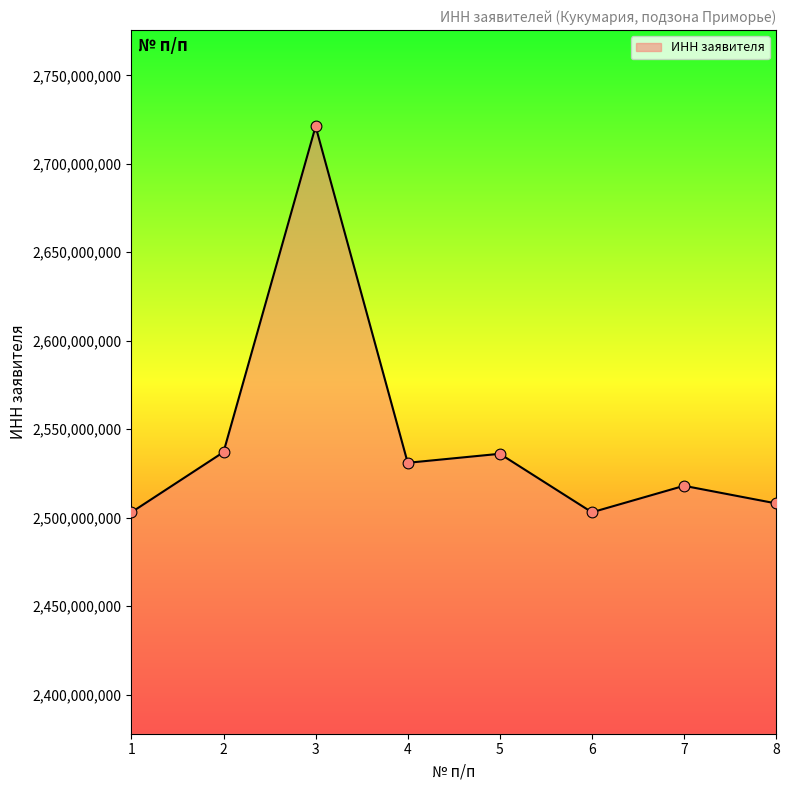

What is the change in value from 4 to 5?

+5090156